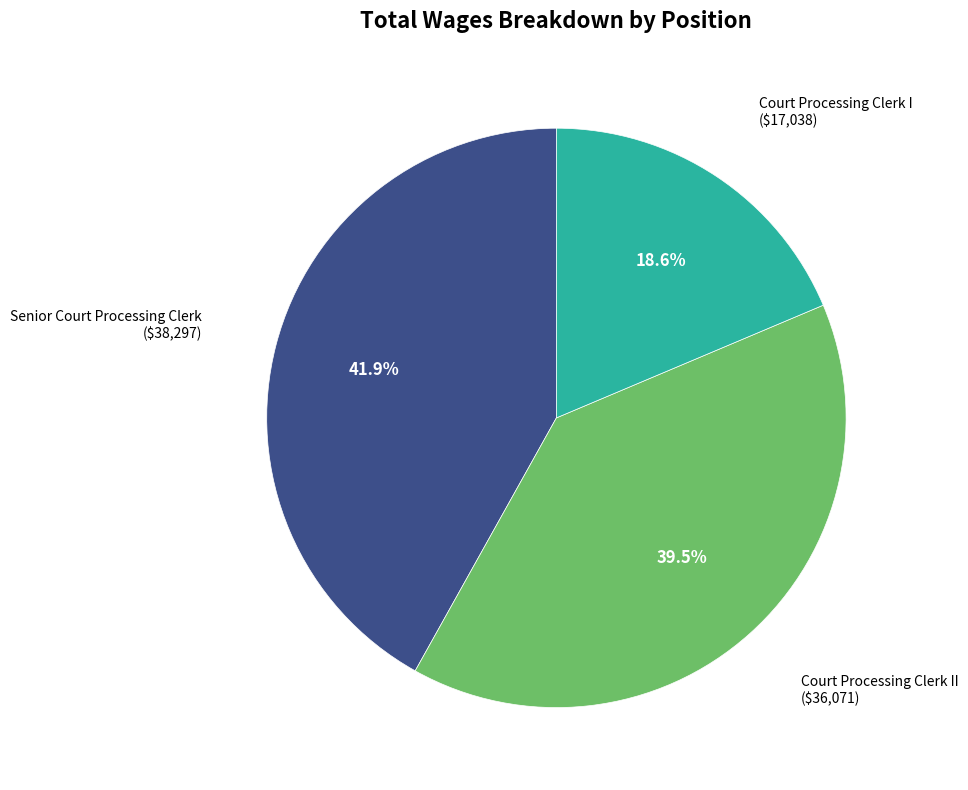

Approximately how many times larger is the value at Senior Court Processing Clerk compared to Court Processing Clerk II?

1.1